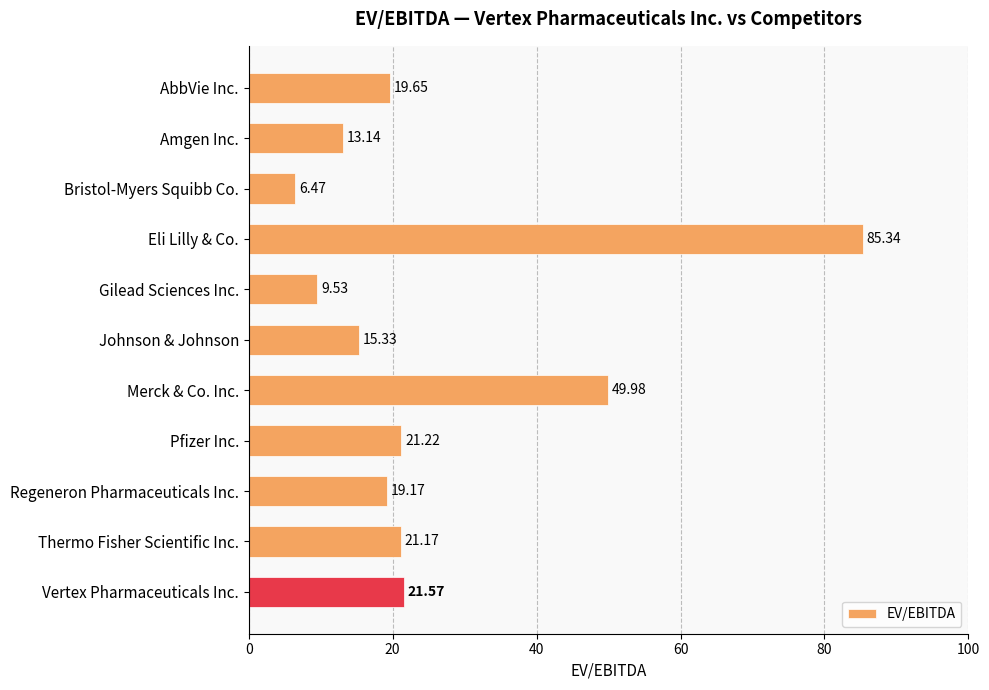

At which label is the value closest to 45?

Merck & Co. Inc.